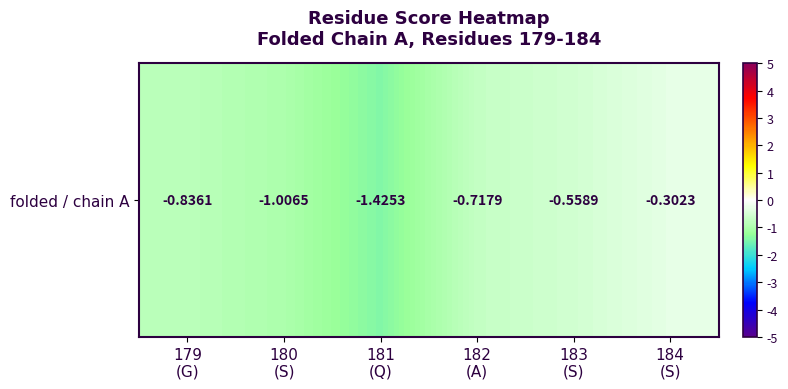

What is the difference between the maximum and minimum values?

1.1